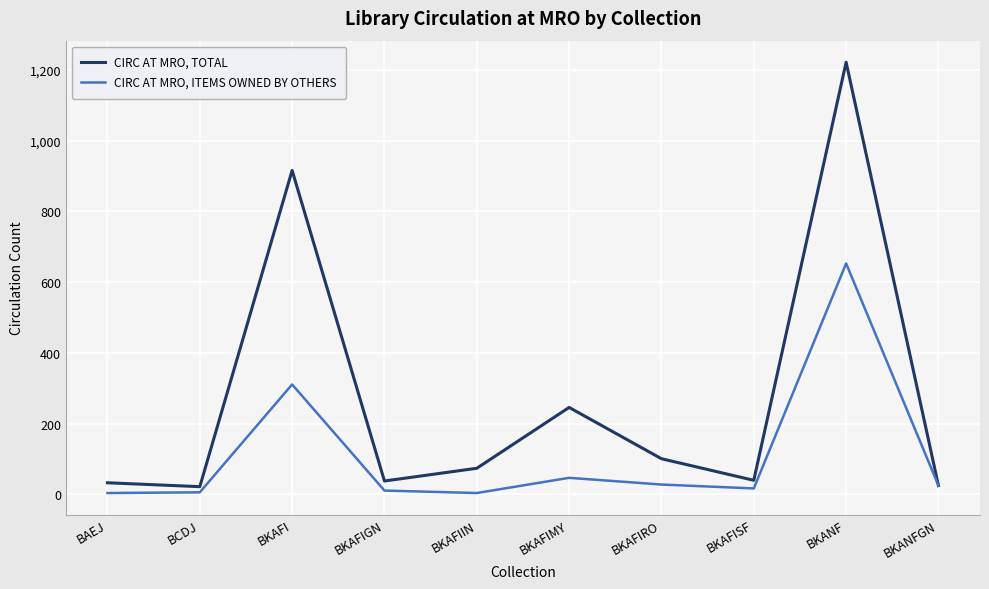

At which category is the sum across all series the highest?

BKANF